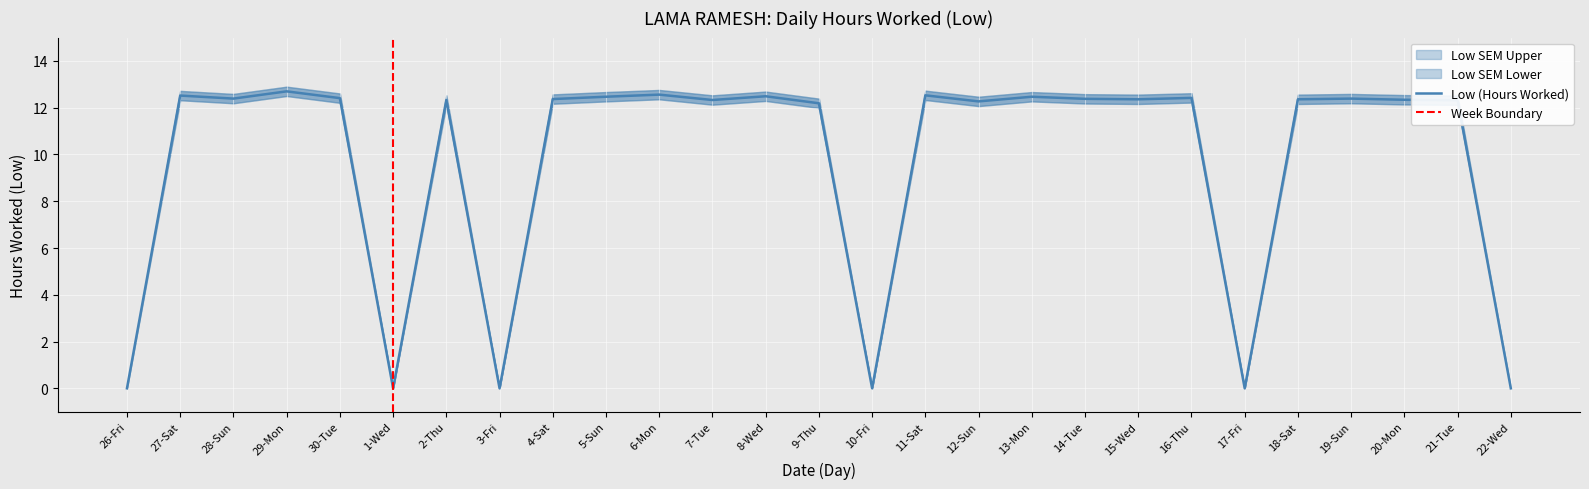

At which label does Low SEM Upper first exceed 12?

27-Sat